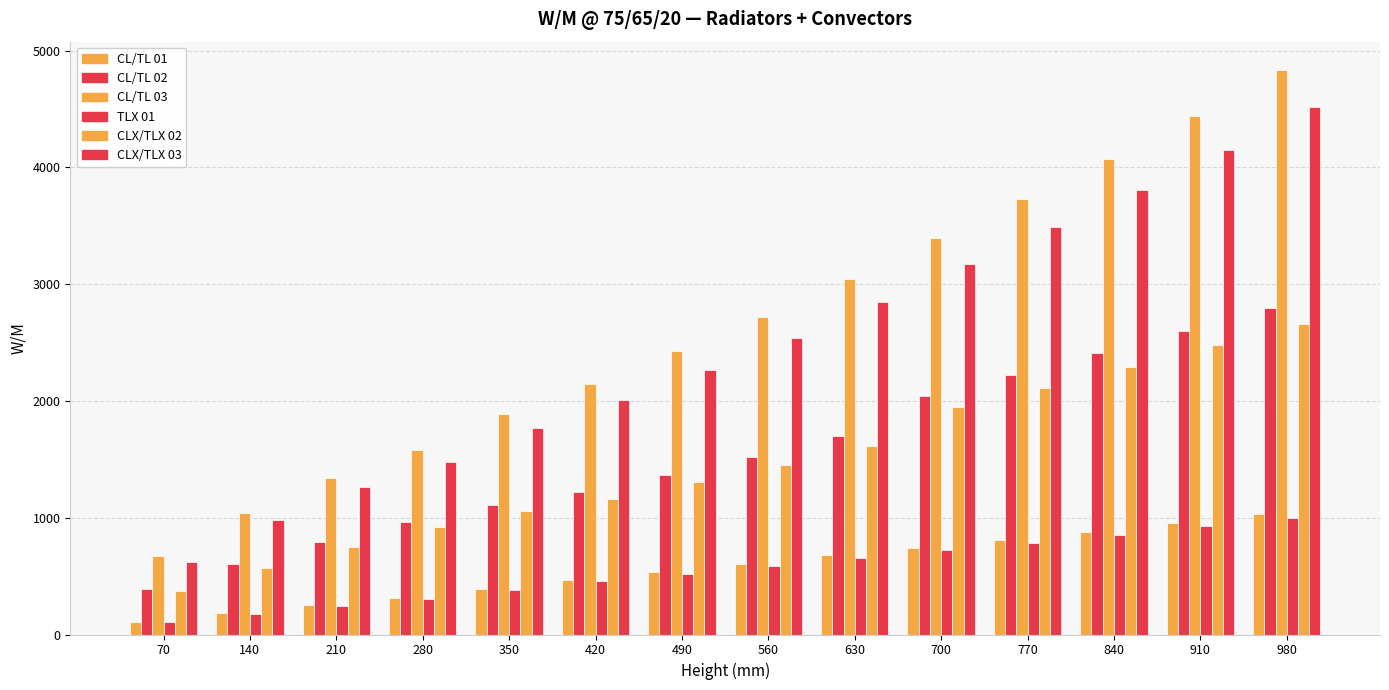

How many series are shown in this chart?

6